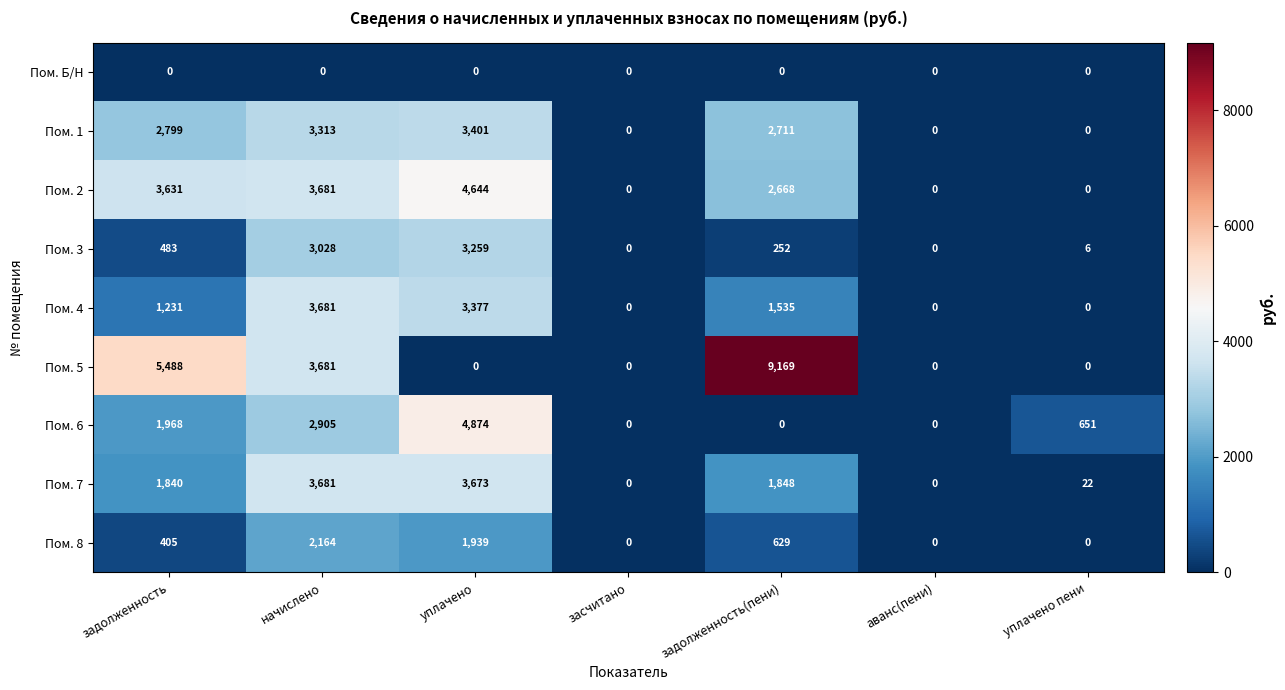

Which series has the widest spread of values?

Пом. 5